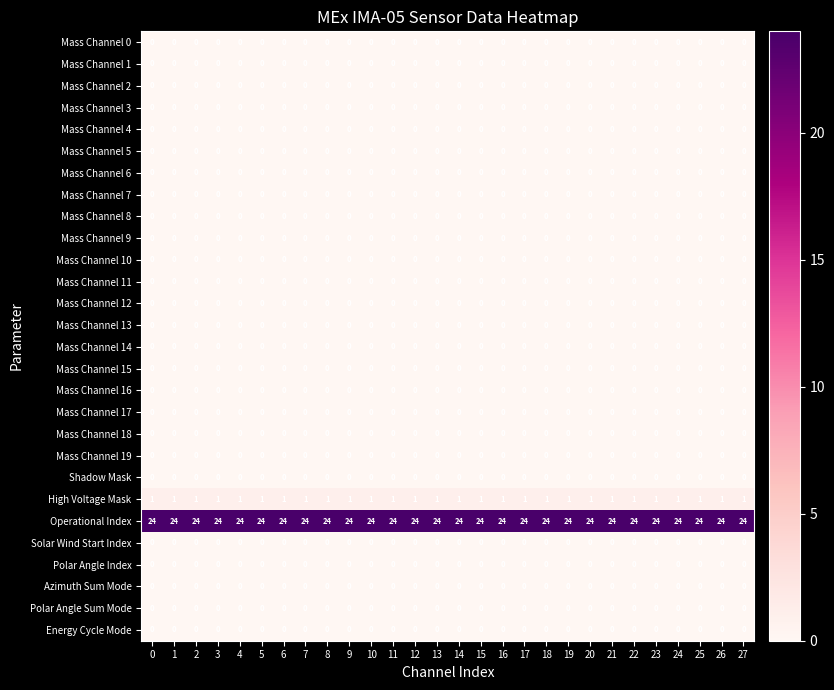

What is the total value across all series at 27?

25